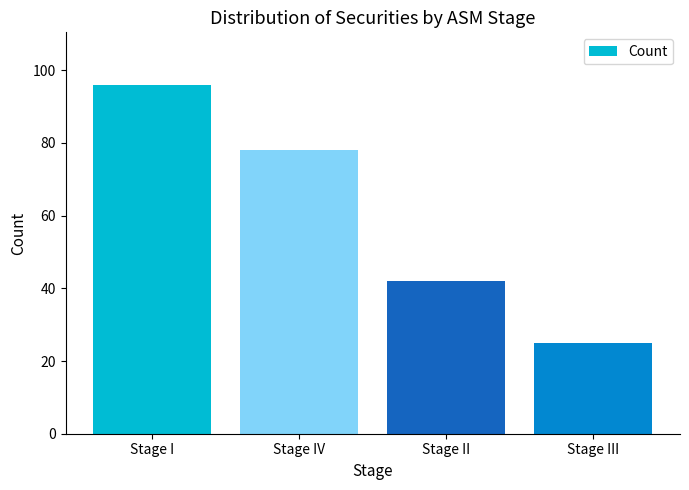

Which label corresponds to the largest value in the chart?

Stage I